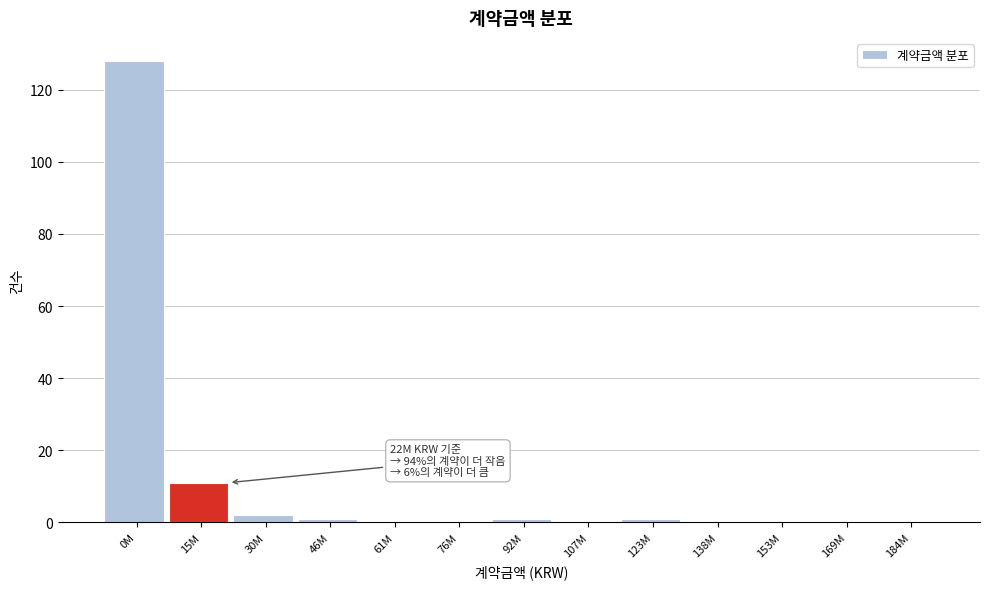

Reading left to right, list all the values displayed in this chart.

0M=128	15M=11	30M=2	46M=1	61M=0	76M=0	92M=1	107M=0	123M=1	138M=0	153M=0	169M=0	184M=0